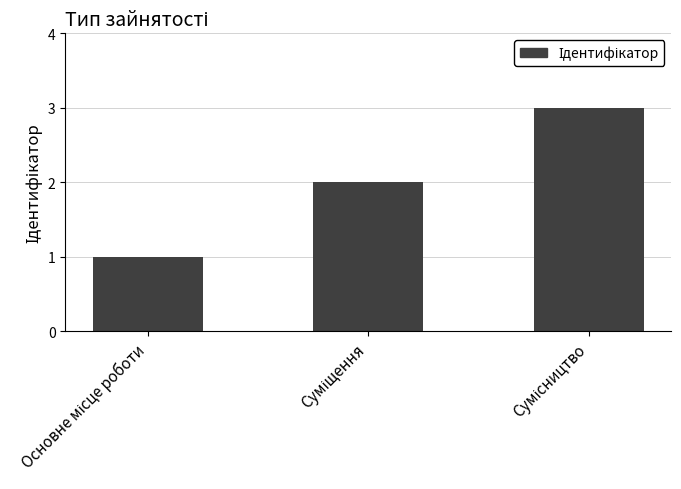

Count the values in the range 1 to 3.

3